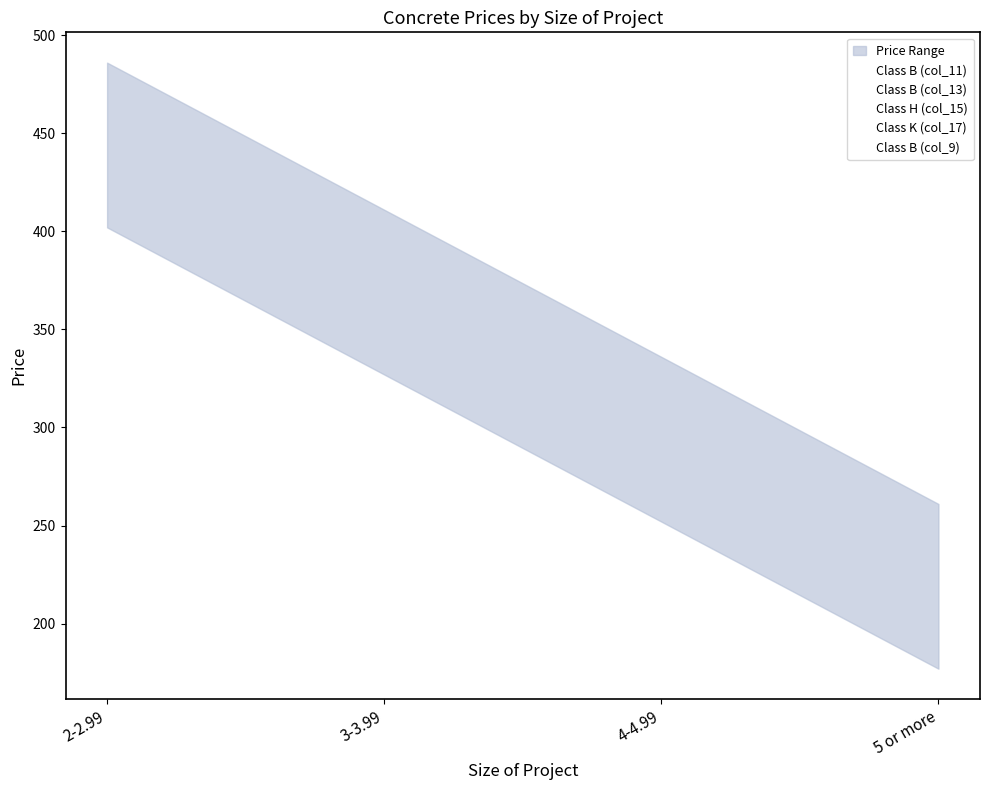

What is the difference between the maximum and minimum values in the Class K (col_17) series?

225.0